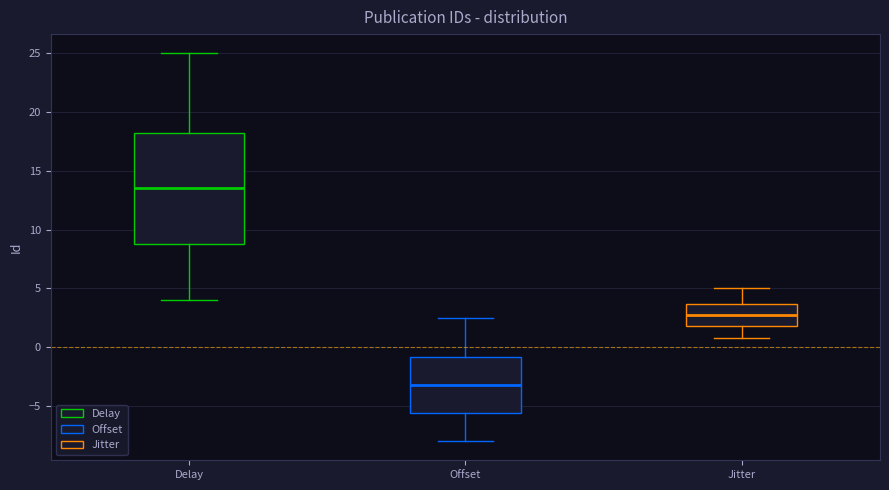

Reading left to right, read every box against the y-axis: the position of its median line, the range the box covers, and the ends of its whiskers. The values are not printed on the chart, so give them approximately, as read against the axis.

Delay: median 13.5, box 9.0 to 18.5, whiskers 4.0 to 25.0
Offset: median -3.0, box -5.5 to -1.0, whiskers -8.0 to 2.5
Jitter: median 2.5, box 2.0 to 3.5, whiskers 1.0 to 5.0